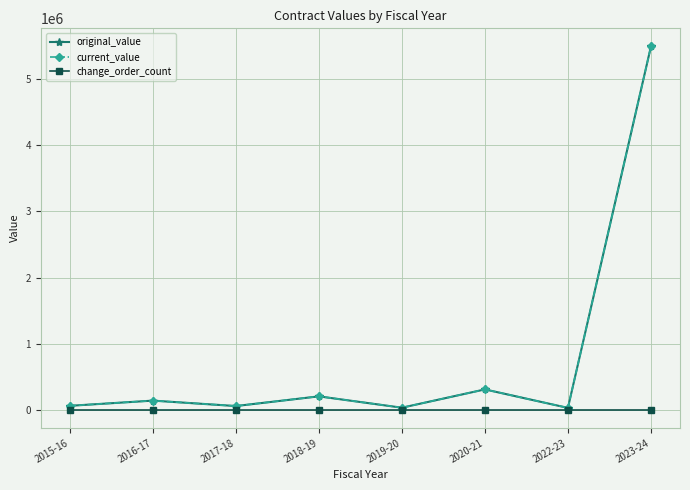

At which label does original_value reach its minimum?

2022-23